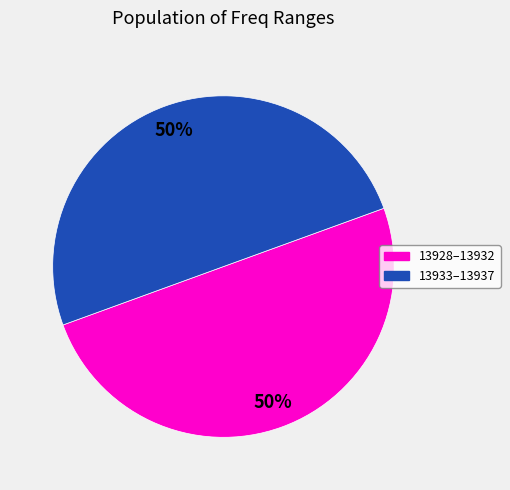

To the nearest percent, what portion does 13928–13932 represent?

50%